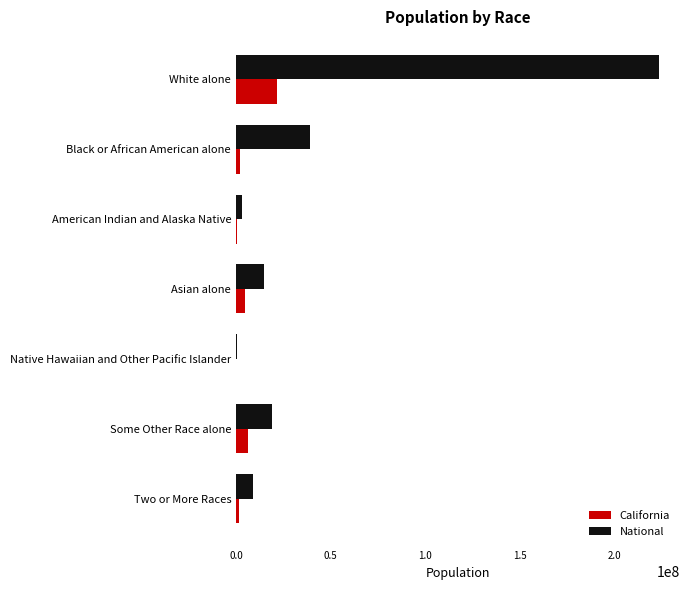

Which series has the largest total across all categories?

National